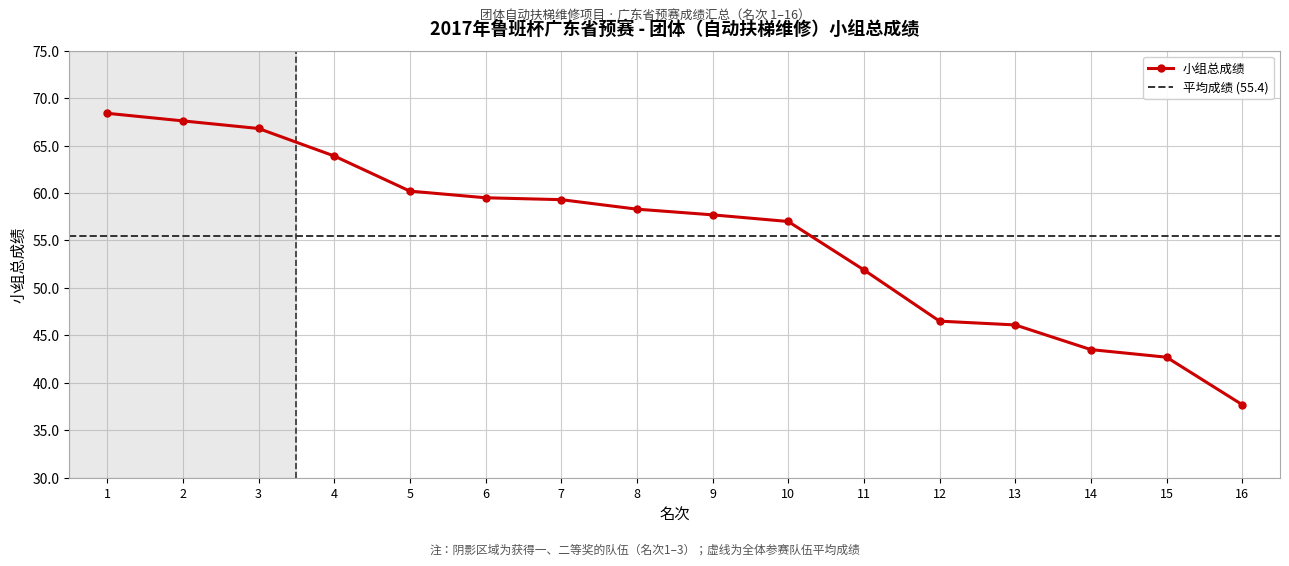

At which label does the data first exceed 58?

1